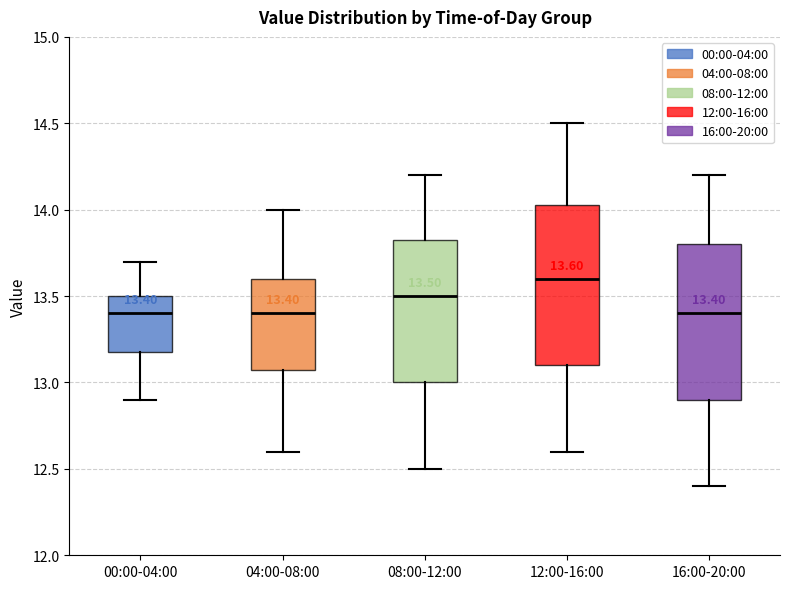

Which box has the highest median line?

12:00-16:00